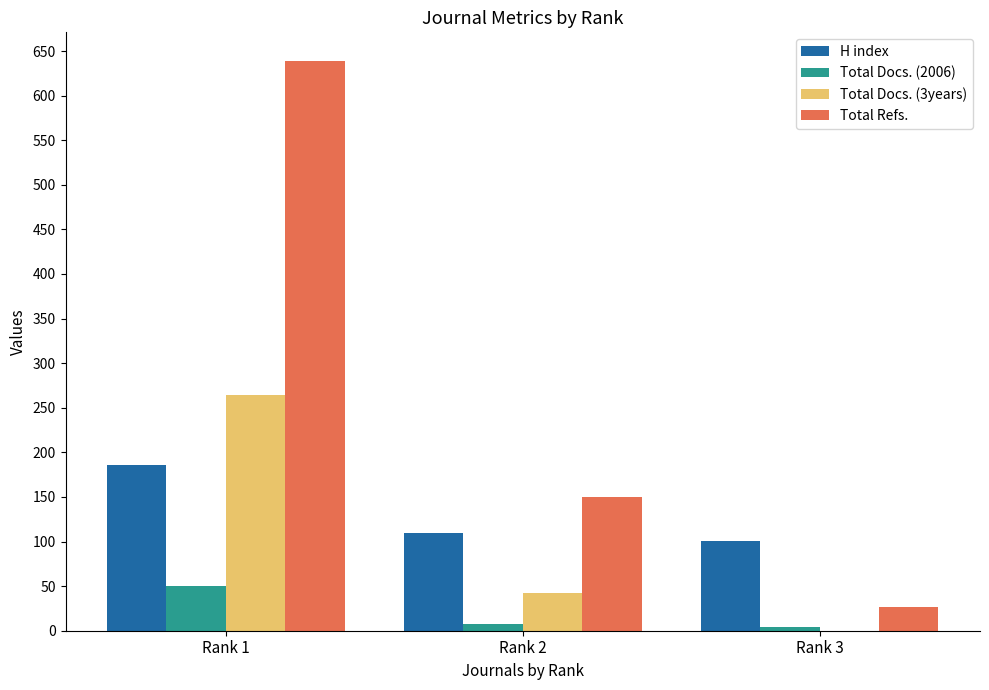

The value of Total Docs. (3years) at Rank 1 is 264. True or false?

True